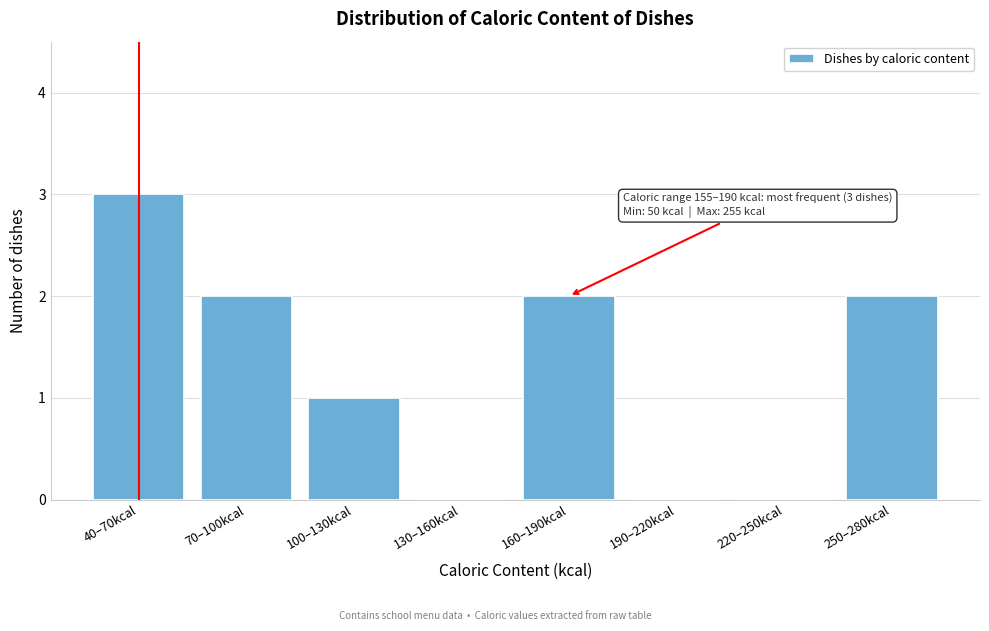

Reading left to right, transcribe all the data shown in this chart.

40–70kcal=3	70–100kcal=2	100–130kcal=1	130–160kcal=0	160–190kcal=2	190–220kcal=0	220–250kcal=0	250–280kcal=2